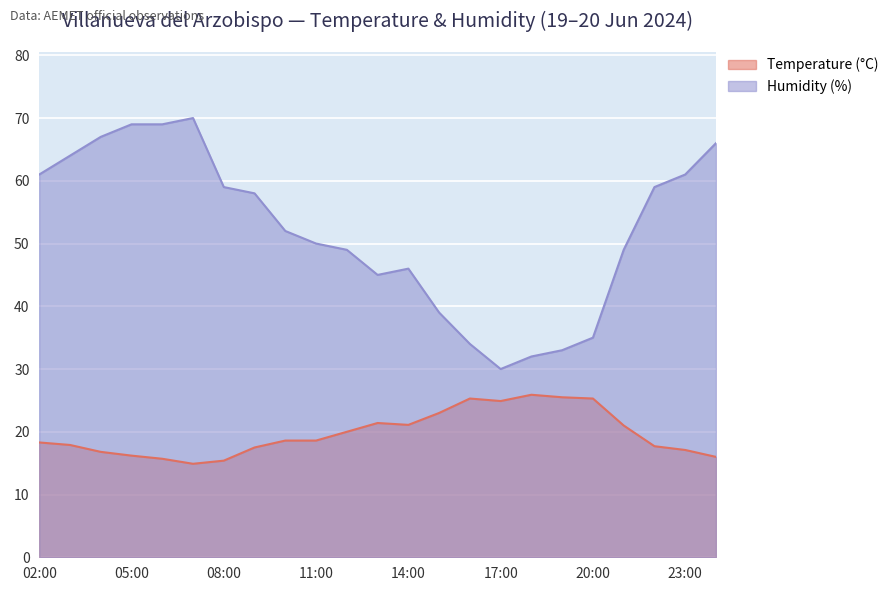

Where is Temperature (°C) nearest to the value 20?

12:00